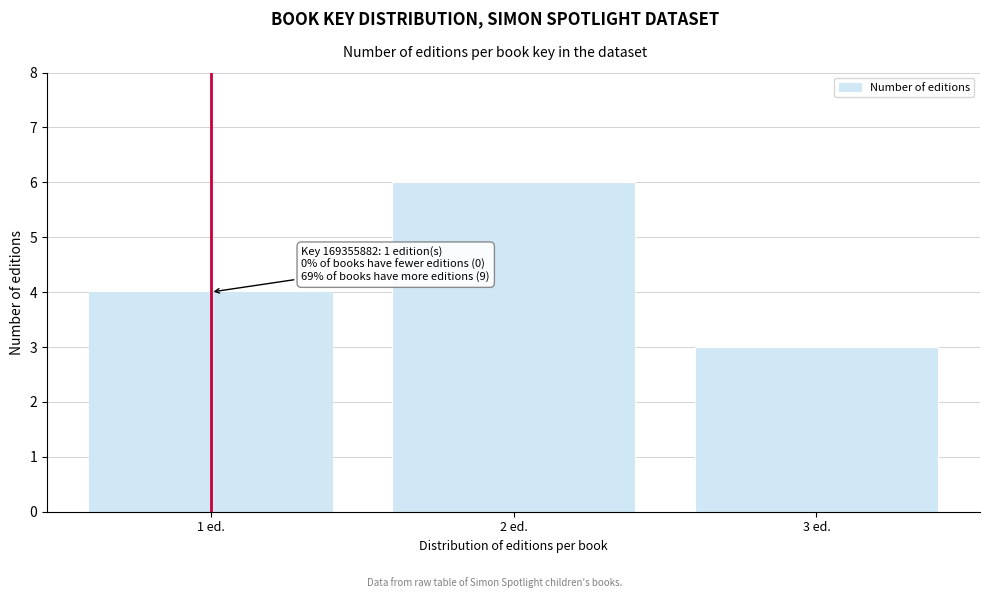

Reading left to right, what are all the values shown in this chart?

1 ed.=4	2 ed.=6	3 ed.=3